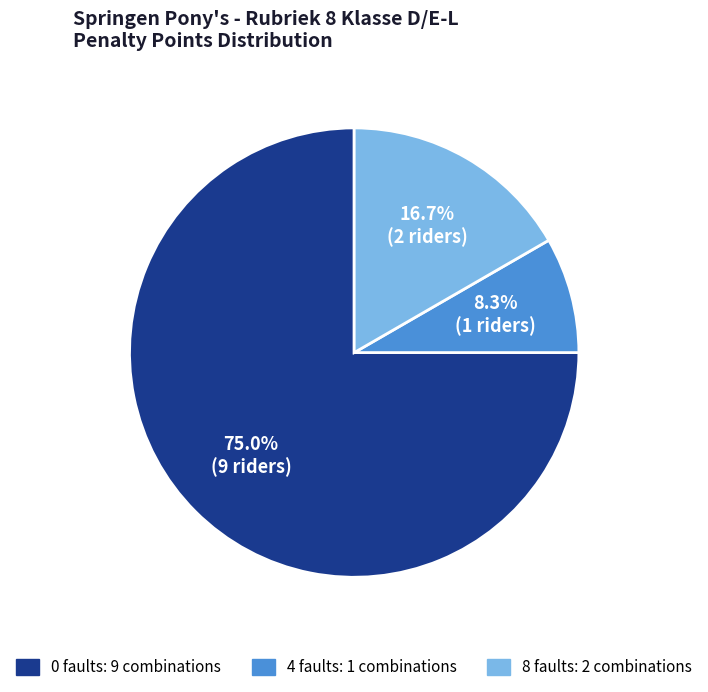

To the nearest percent, what is the difference between the largest and smallest slice percentages?

67%